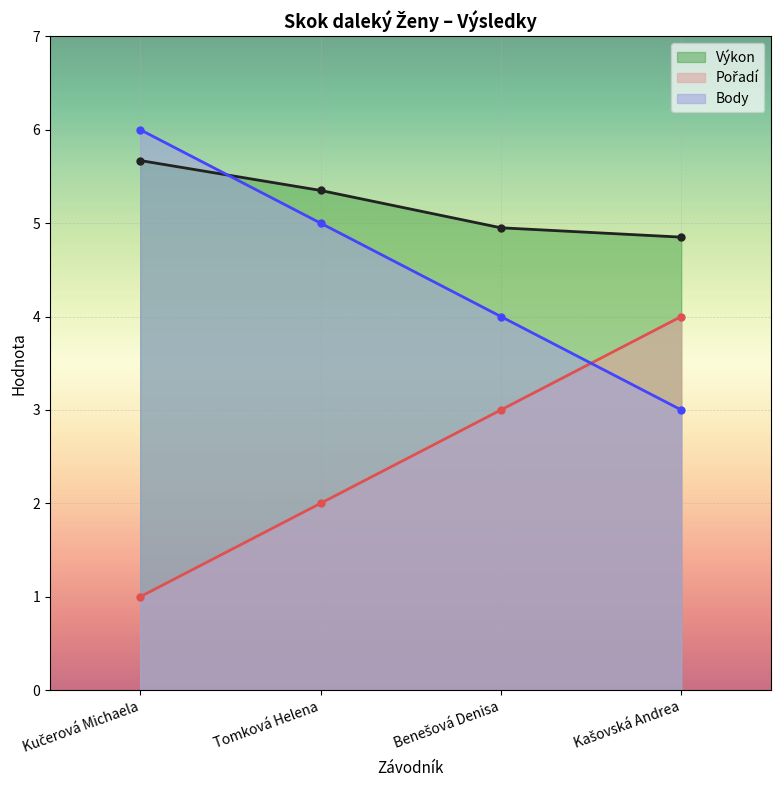

True or false: Pořadí and Výkon intersect in this chart.

False